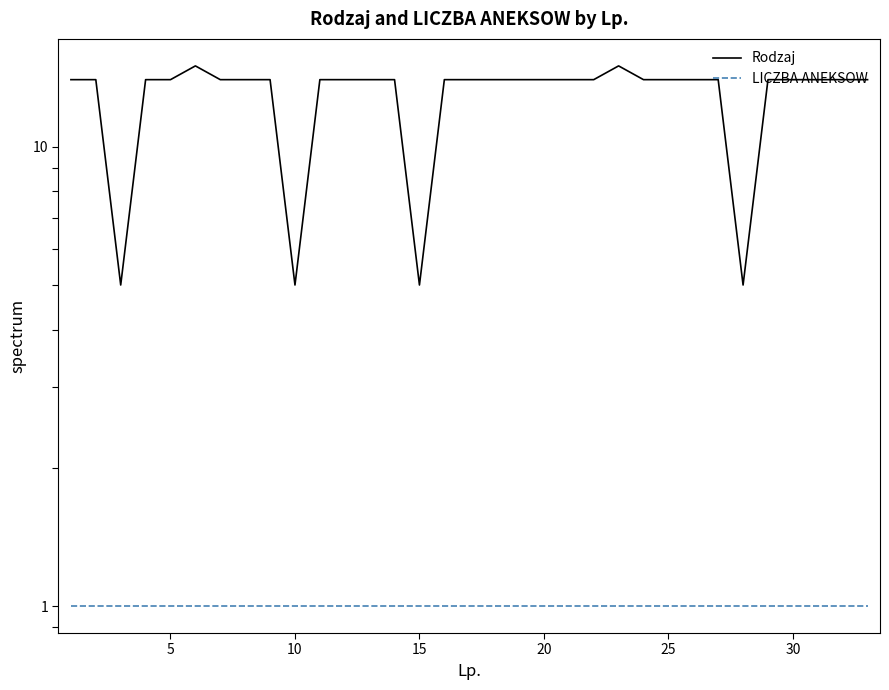

Rank the series by their maximum value, from highest to lowest.

Rodzaj, LICZBA ANEKSOW